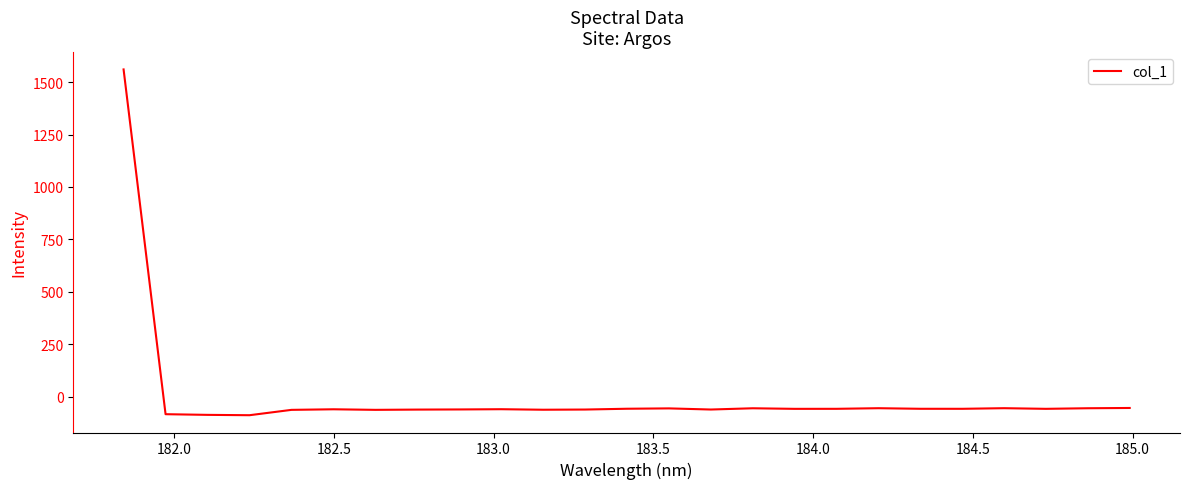

What is the greatest value displayed?

1560.2